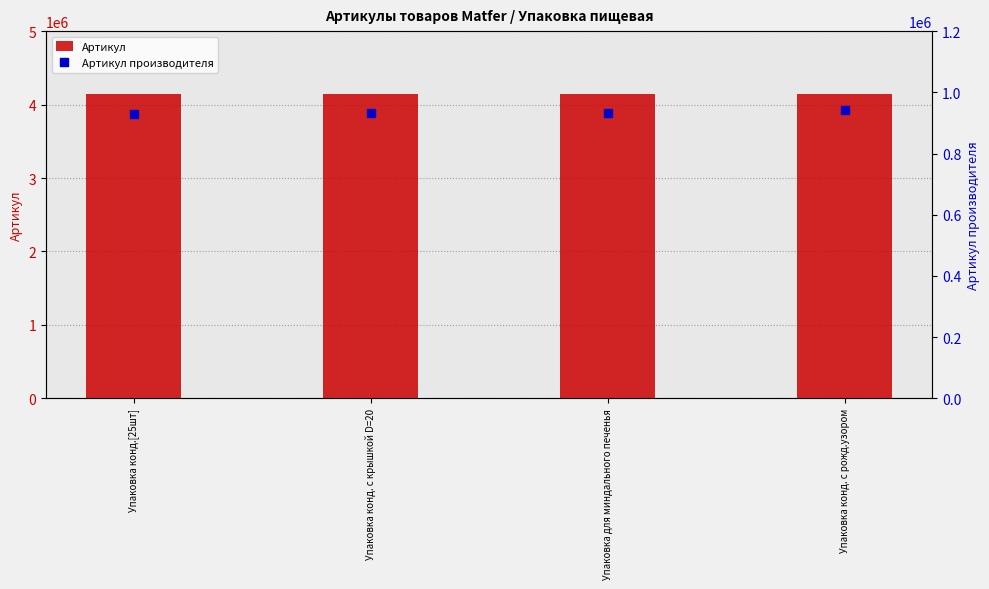

Which series has the largest total across all categories?

Артикул